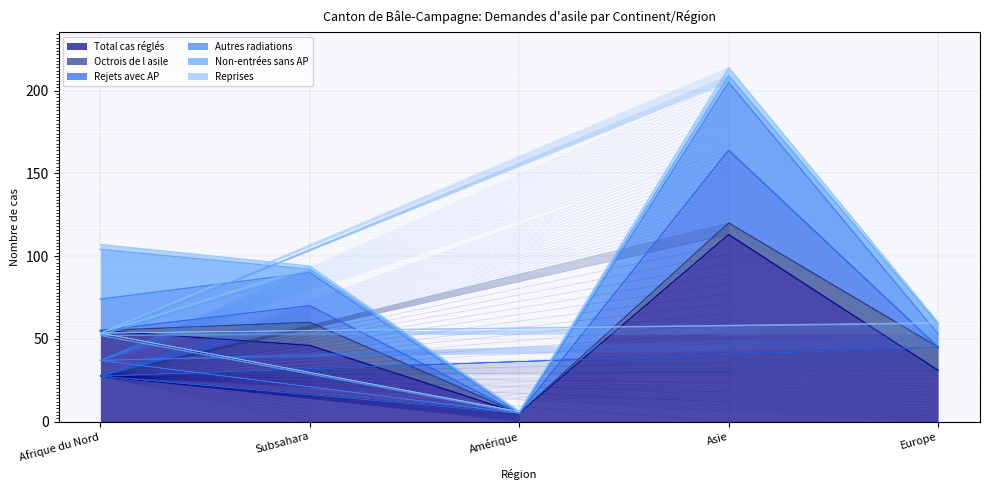

In Autres radiations, how many points are lower than both neighbors (excluding endpoints)?

1